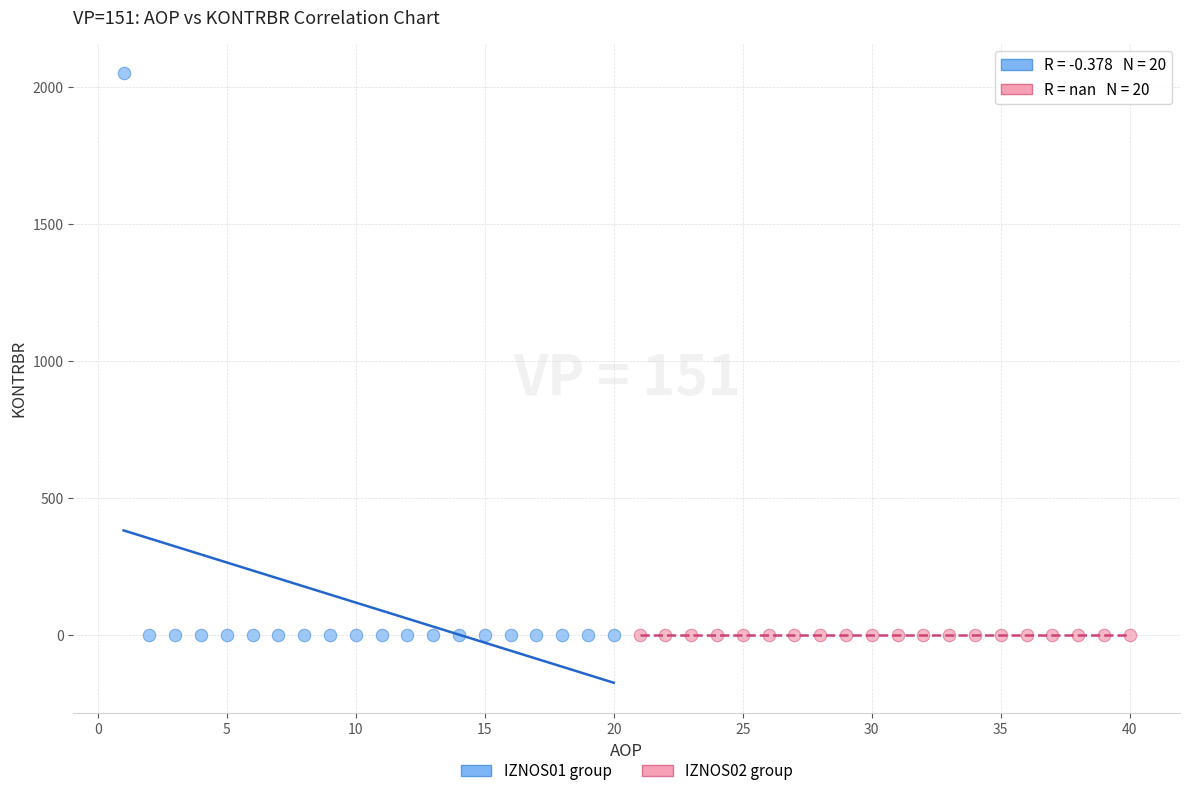

What are all the series names shown in the legend?

IZNOS01 group, IZNOS02 group